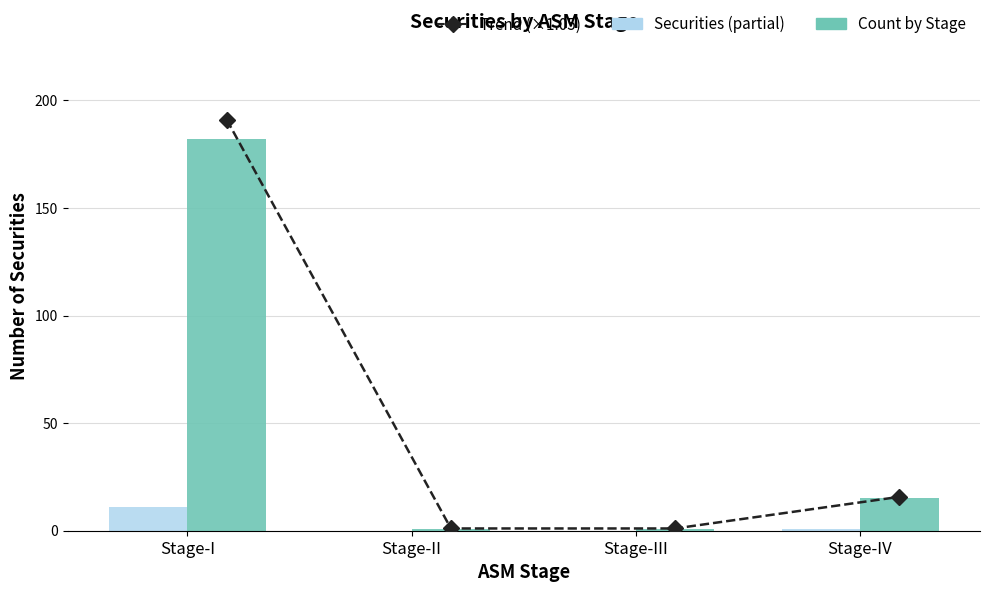

Which series changed the most between Stage-III and Stage-IV?

Trend (×1.05)